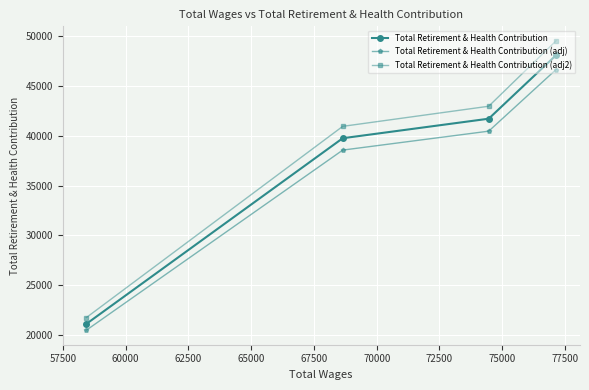

Count the number of data series in this chart.

3